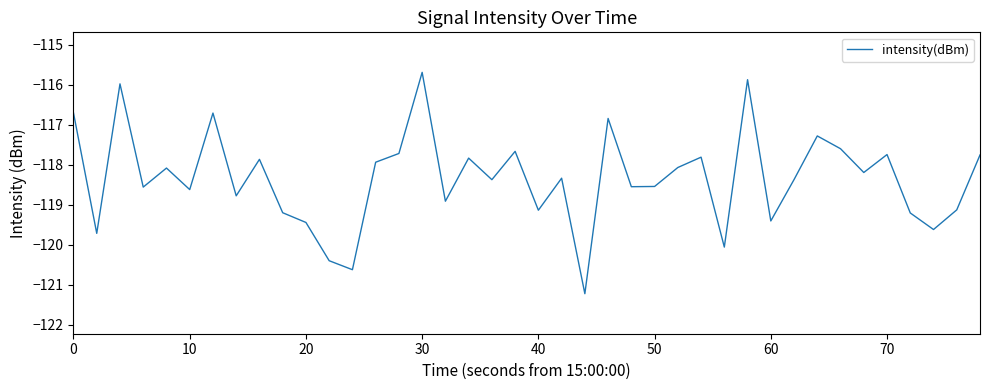

What is the difference between the maximum and minimum values?

5.5